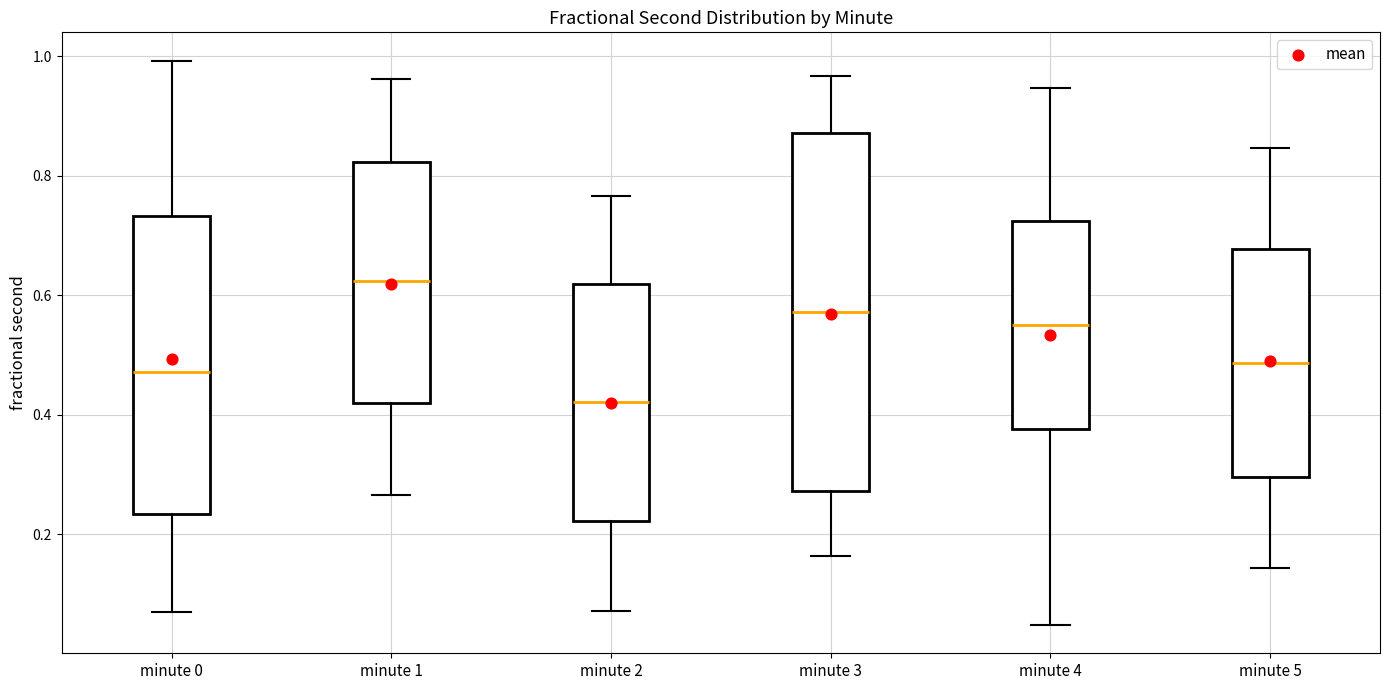

Reading left to right, read every box against the y-axis: the position of its median line, the range the box covers, and the ends of its whiskers. The values are not printed on the chart, so give them approximately, as read against the axis.

minute 0: median 0.48, box 0.24 to 0.74, whiskers 0.06 to 1.00
minute 1: median 0.62, box 0.42 to 0.82, whiskers 0.26 to 0.96
minute 2: median 0.42, box 0.22 to 0.62, whiskers 0.08 to 0.76
minute 3: median 0.58, box 0.28 to 0.88, whiskers 0.16 to 0.96
minute 4: median 0.56, box 0.38 to 0.72, whiskers 0.04 to 0.94
minute 5: median 0.48, box 0.30 to 0.68, whiskers 0.14 to 0.84